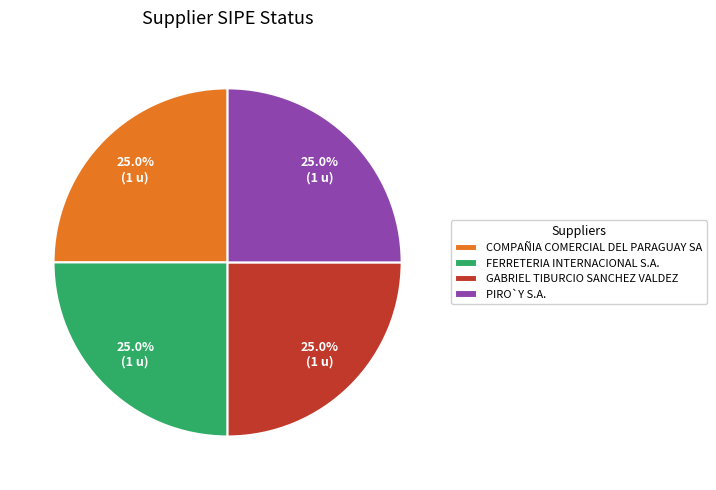

What is the total percentage of FERRETERIA INTERNACIONAL S.A. and COMPAÑIA COMERCIAL DEL PARAGUAY SA?

50.0%